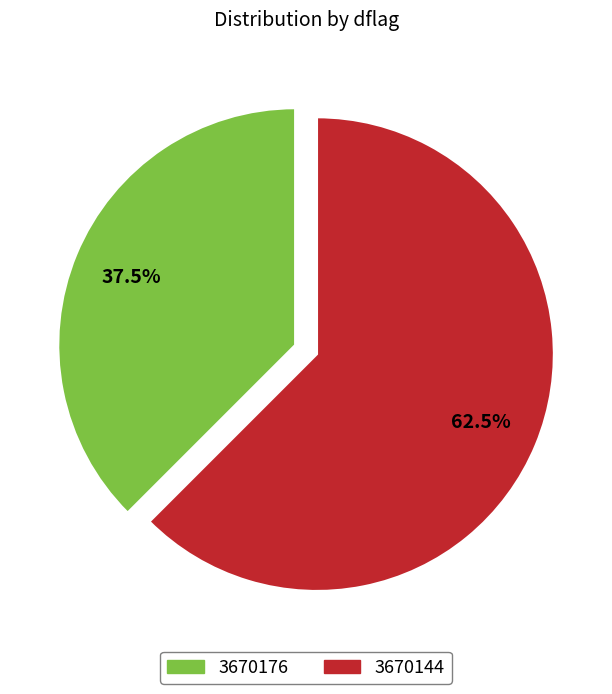

What is the ratio of the value at 3670144 to the value at 3670176?

1.7